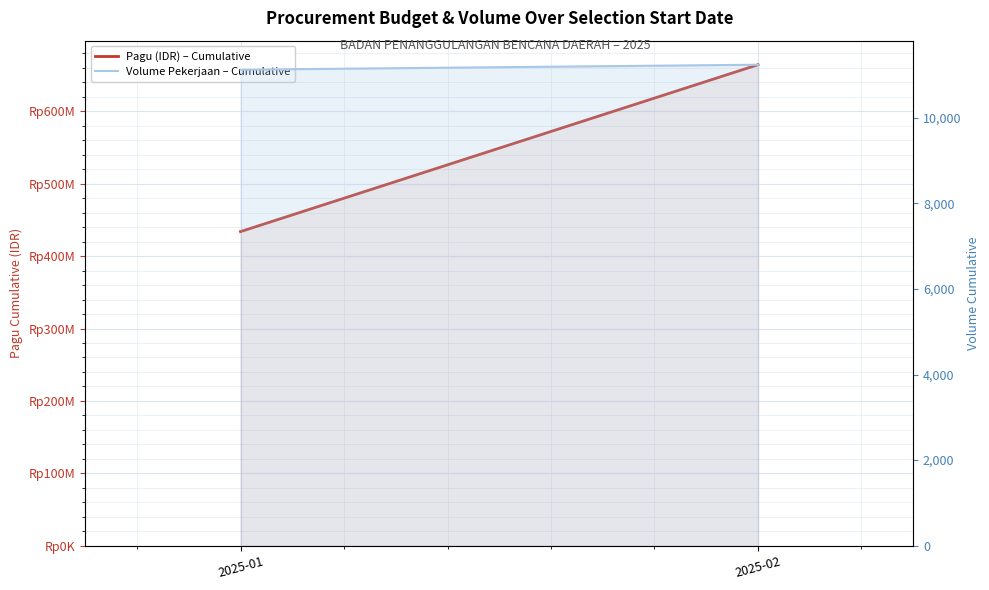

What are all the series names shown in the legend?

Pagu (IDR) – Cumulative, Volume Pekerjaan – Cumulative